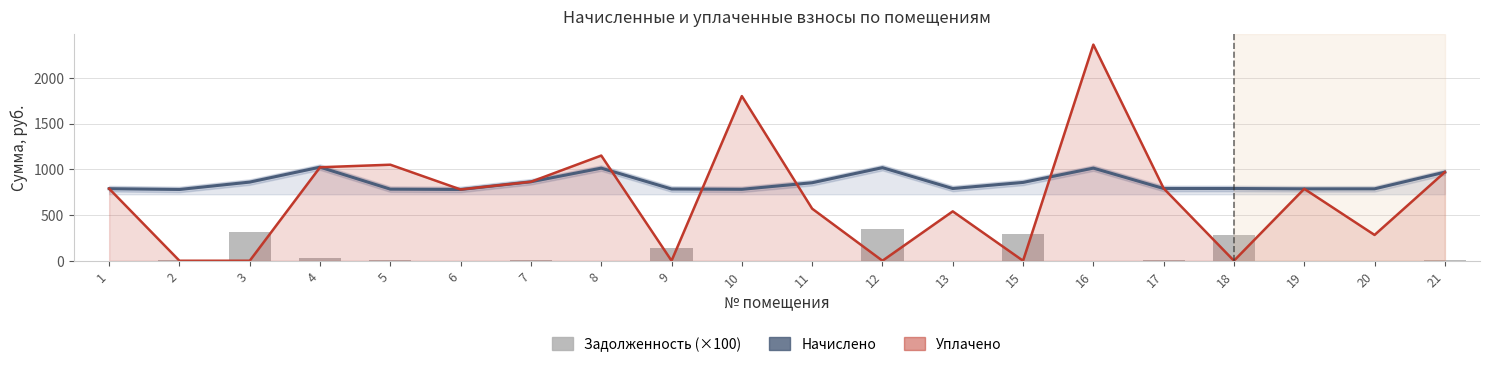

Does the chart contain stacked bars?

No